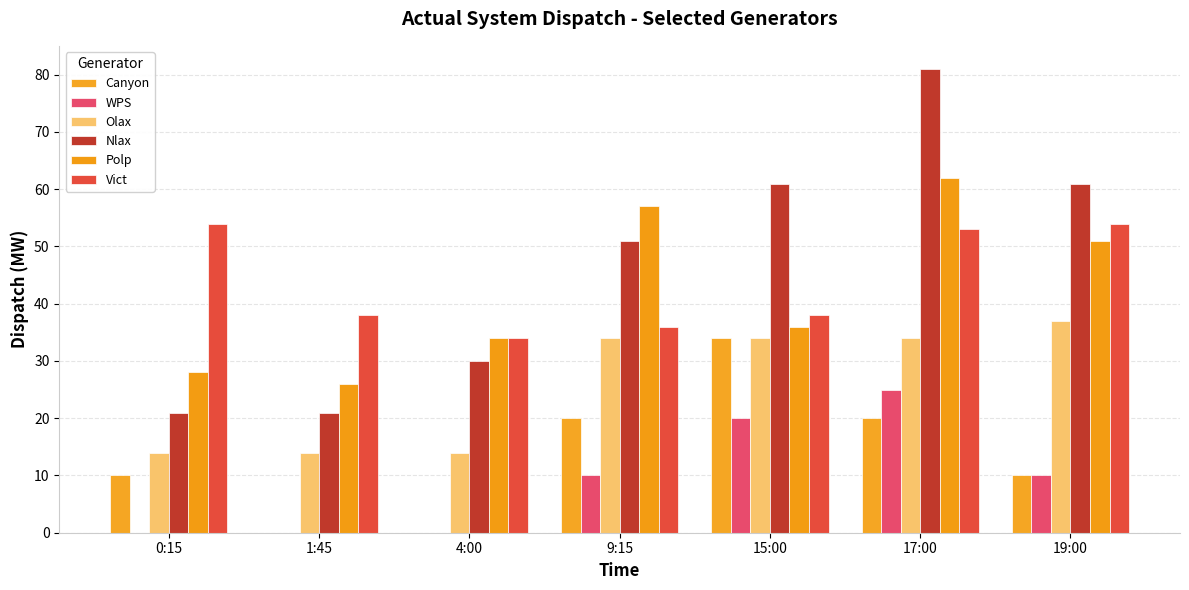

List the series in order of their peak value, highest first.

Nlax, Polp, Vict, Olax, Canyon, WPS